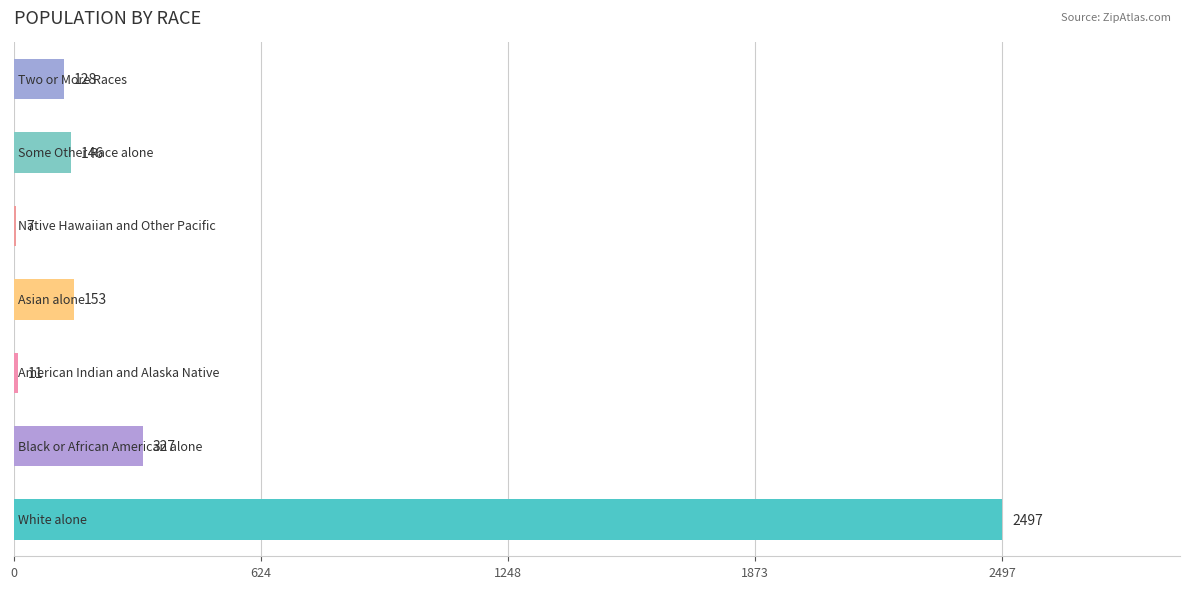

What is the maximum value shown in the chart?

2497